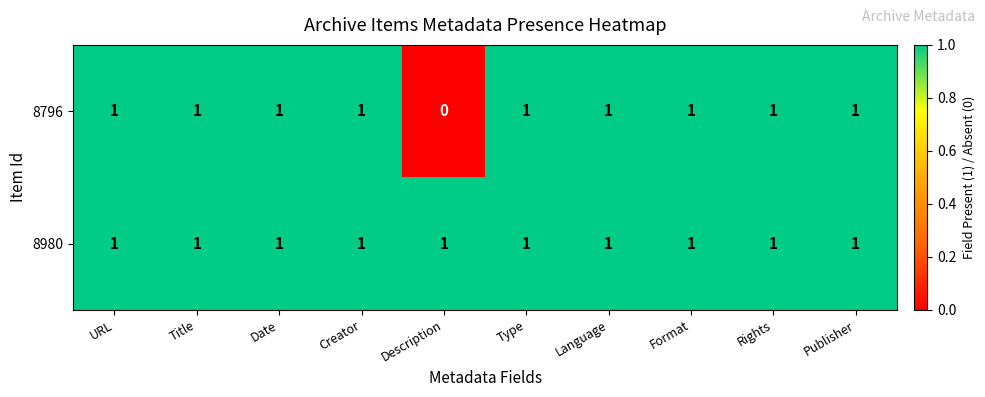

The value of 8980 at Publisher is 1. True or false?

True